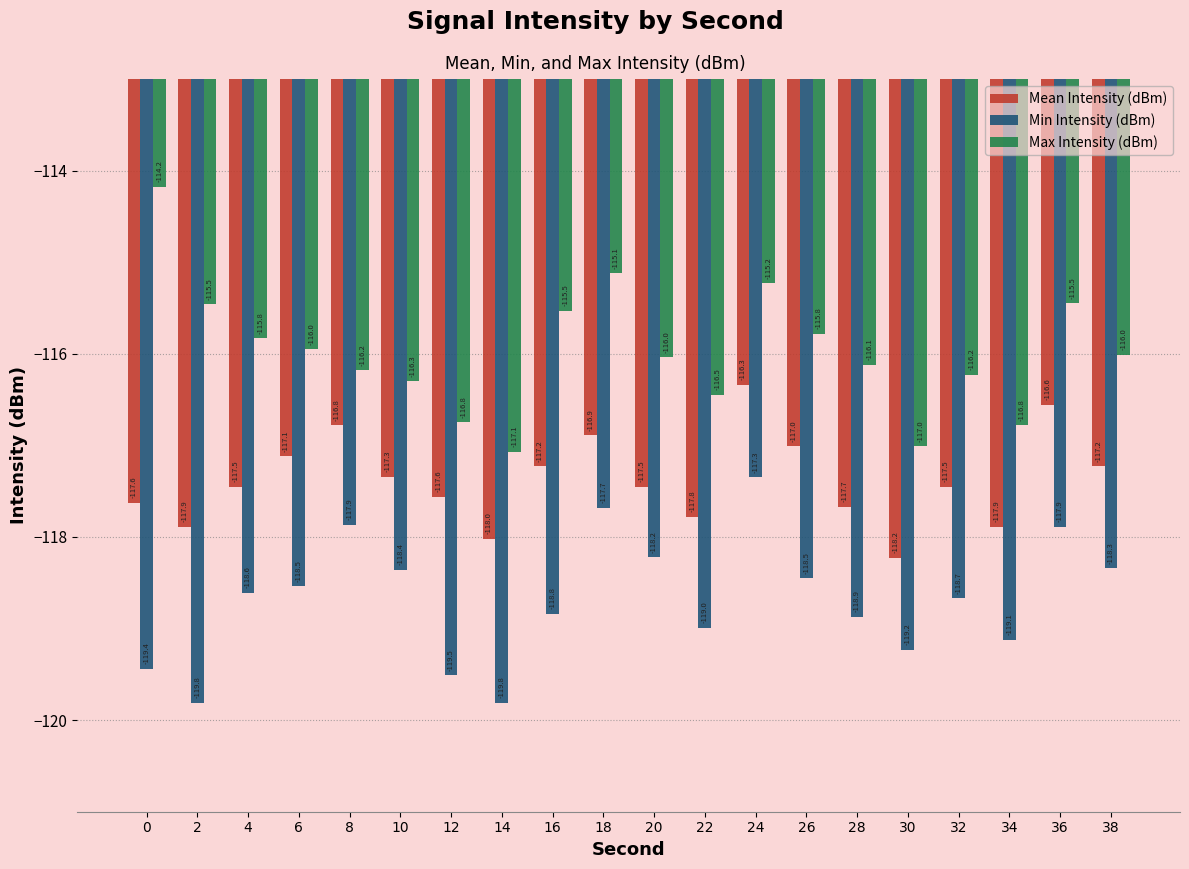

Does the chart contain any negative values?

Yes